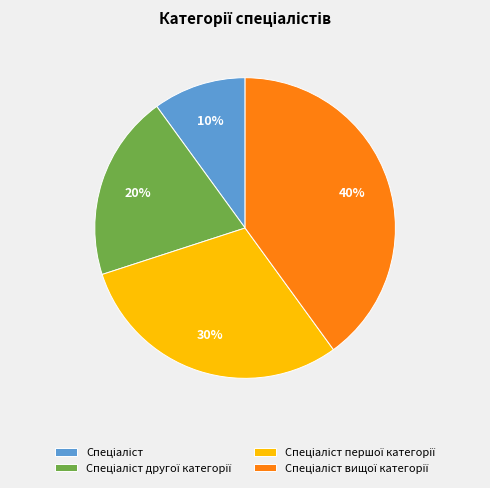

Does any single category account for the majority?

No